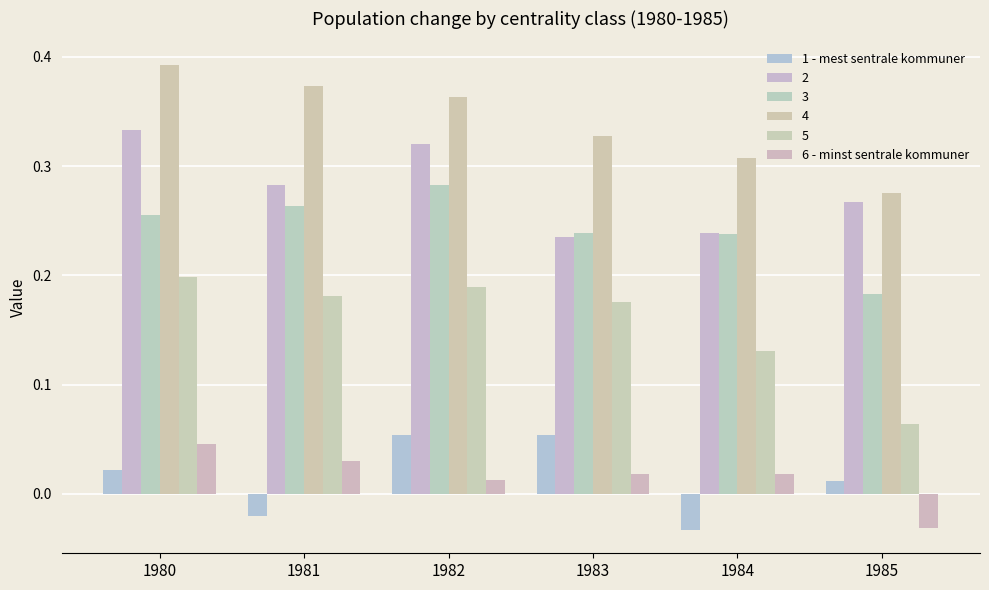

Rank the series by their maximum value, from highest to lowest.

4, 2, 3, 5, 1 - mest sentrale kommuner, 6 - minst sentrale kommuner